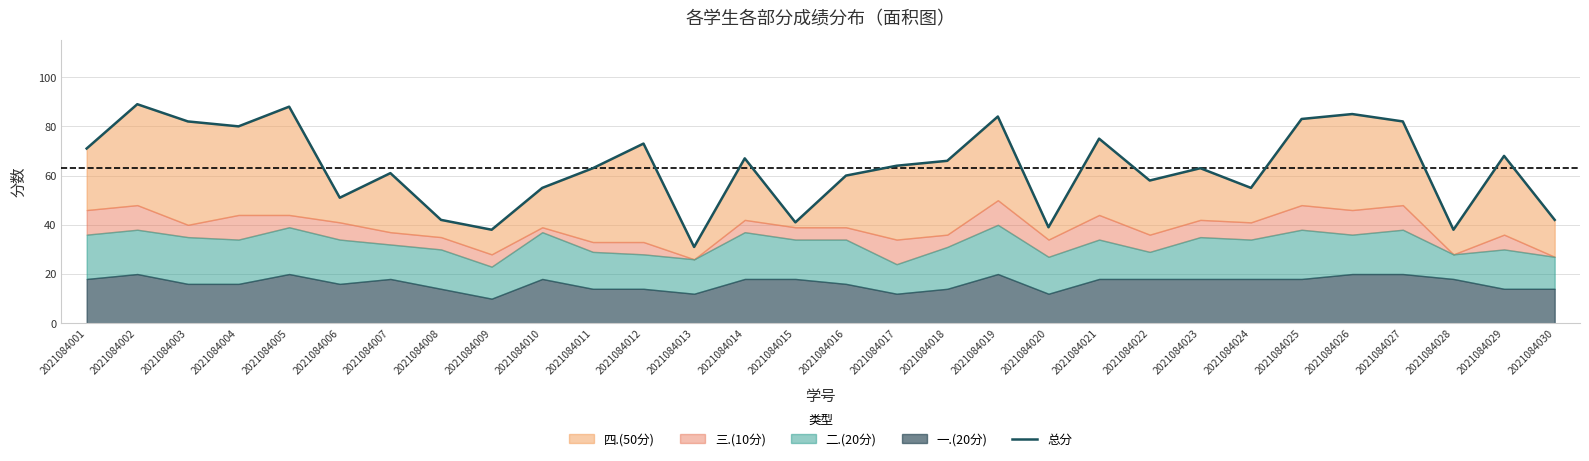

What is the minimum value shown in the chart?

31